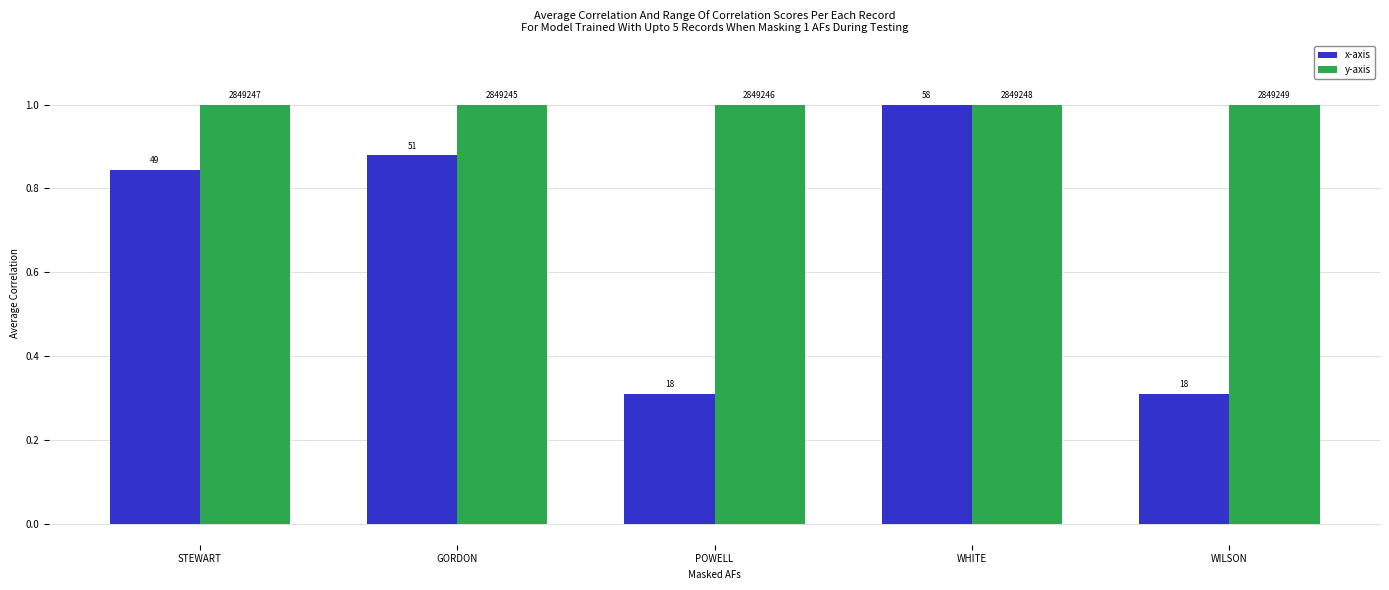

At how many categories does at least one series exceed 0?

5